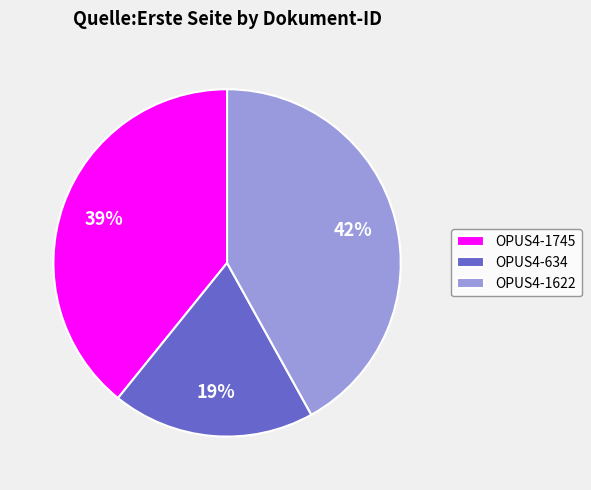

Combined, do OPUS4-634 and OPUS4-1622 account for over 50%?

Yes